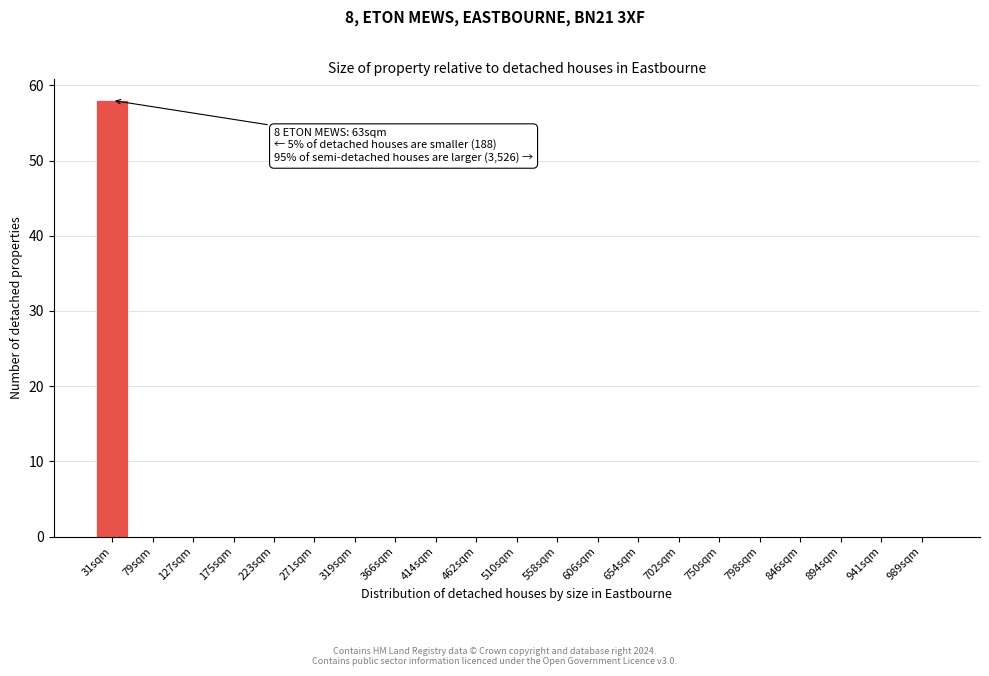

Reading left to right, extract all data points from this chart.

31sqm=58	79sqm=0	127sqm=0	175sqm=0	223sqm=0	271sqm=0	319sqm=0	366sqm=0	414sqm=0	462sqm=0	510sqm=0	558sqm=0	606sqm=0	654sqm=0	702sqm=0	750sqm=0	798sqm=0	846sqm=0	894sqm=0	941sqm=0	989sqm=0